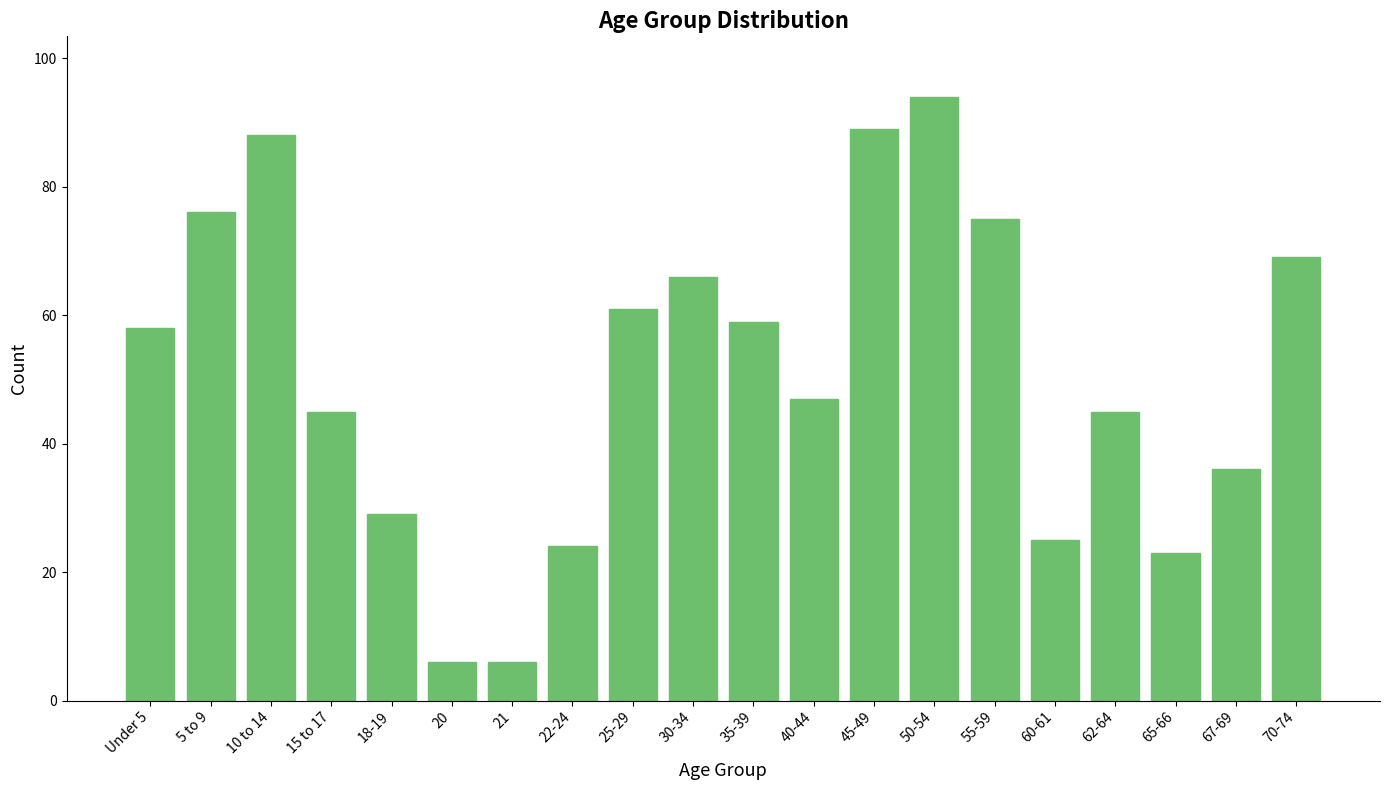

Reading left to right, transcribe all the data shown in this chart.

Under 5=58	5 to 9=76	10 to 14=88	15 to 17=45	18-19=29	20=6	21=6	22-24=24	25-29=61	30-34=66	35-39=59	40-44=47	45-49=89	50-54=94	55-59=75	60-61=25	62-64=45	65-66=23	67-69=36	70-74=69